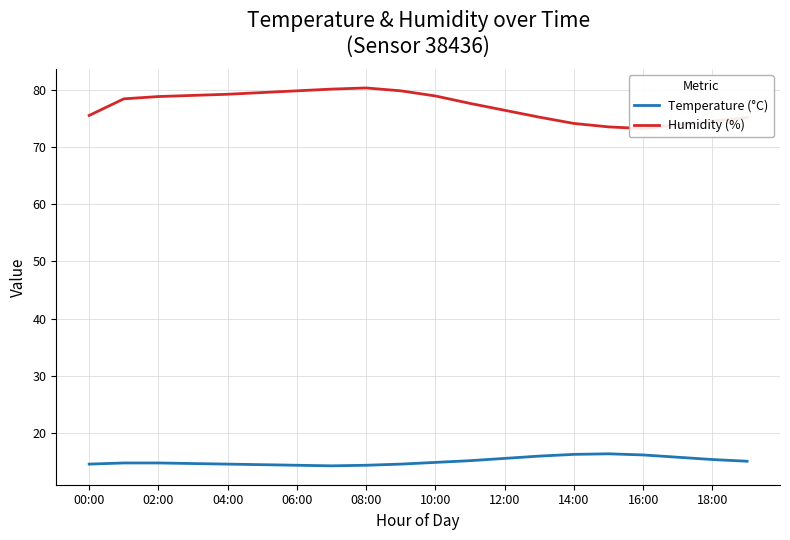

How many interior local peaks does the Temperature (°C) series have?

1